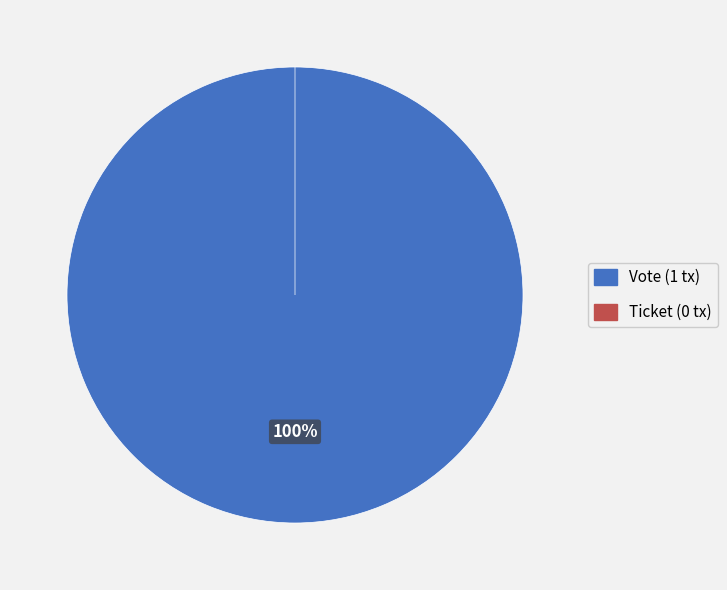

Combined, what portion of the pie is Ticket and Vote?

100.0%